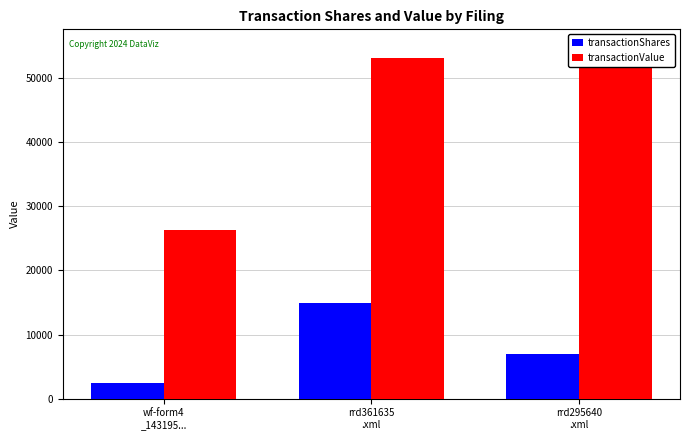

How many groups of bars are there?

3